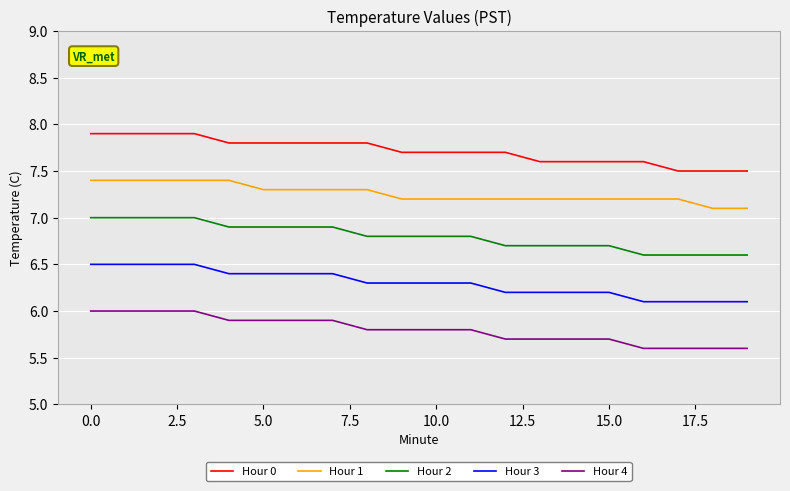

Which series has the largest total across all categories?

Hour 0